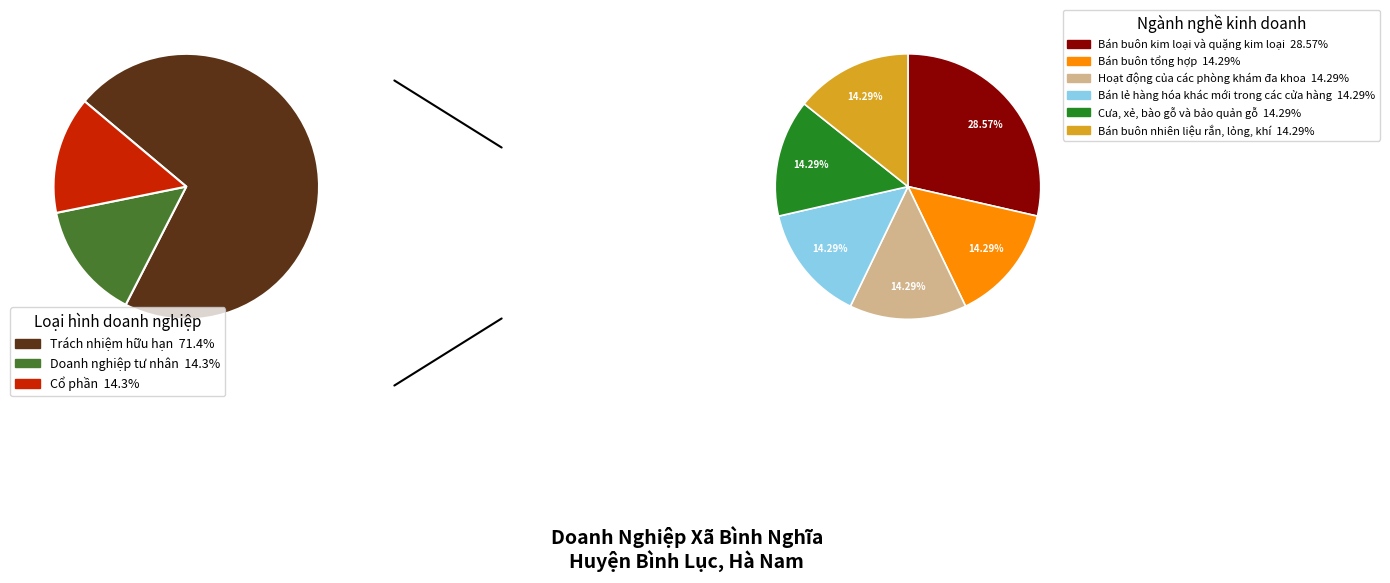

How many segments does this pie chart have?

3